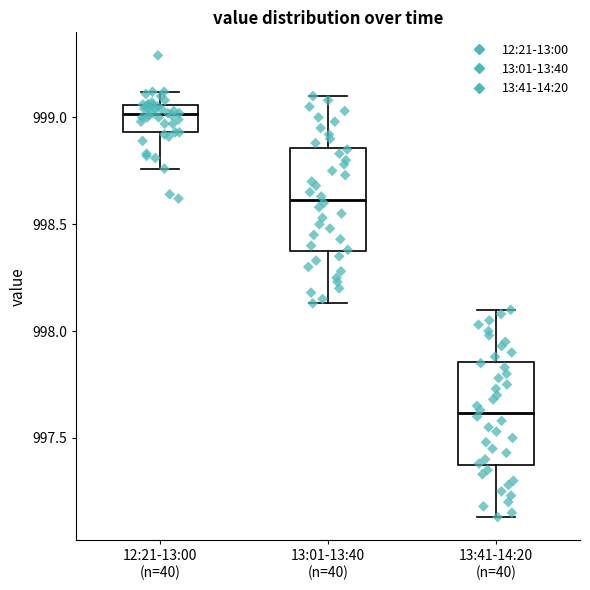

Reading left to right, read every box against the y-axis: the position of its median line, the range the box covers, and the ends of its whiskers. The values are not printed on the chart, so give them approximately, as read against the axis.

12:21-13:00 (n=40): median 999.00, box 998.95 to 999.05, whiskers 998.75 to 999.10
13:01-13:40 (n=40): median 998.60, box 998.35 to 998.85, whiskers 998.15 to 999.10
13:41-14:20 (n=40): median 997.60, box 997.35 to 997.85, whiskers 997.15 to 998.10